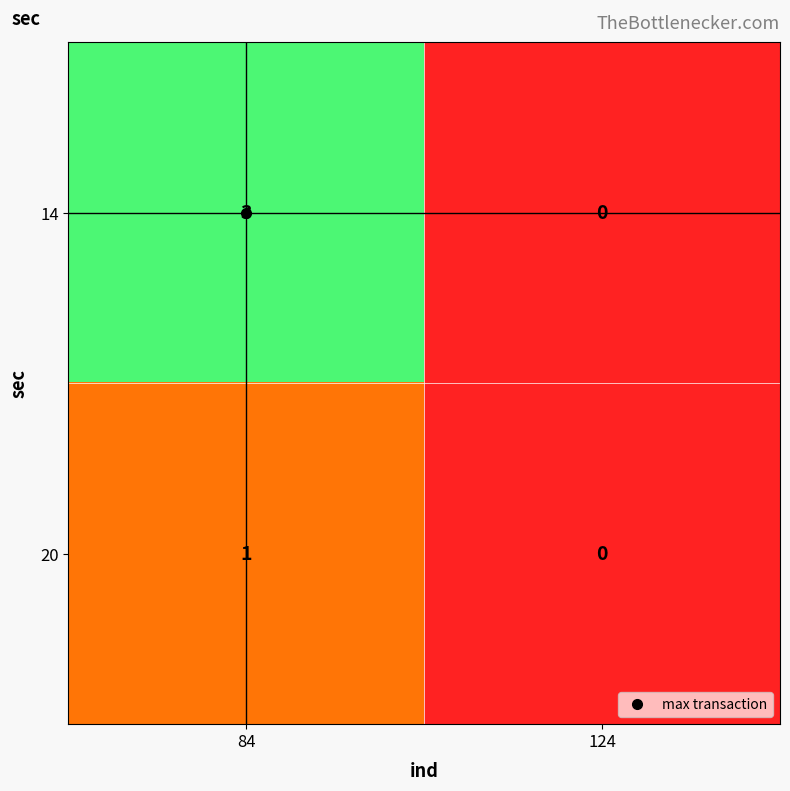

Which series has the widest spread of values?

14